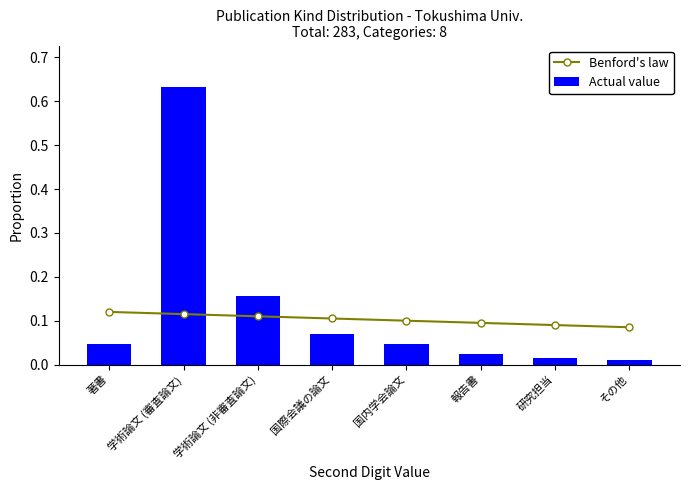

At which category does the chart reach its minimum across all series?

その他